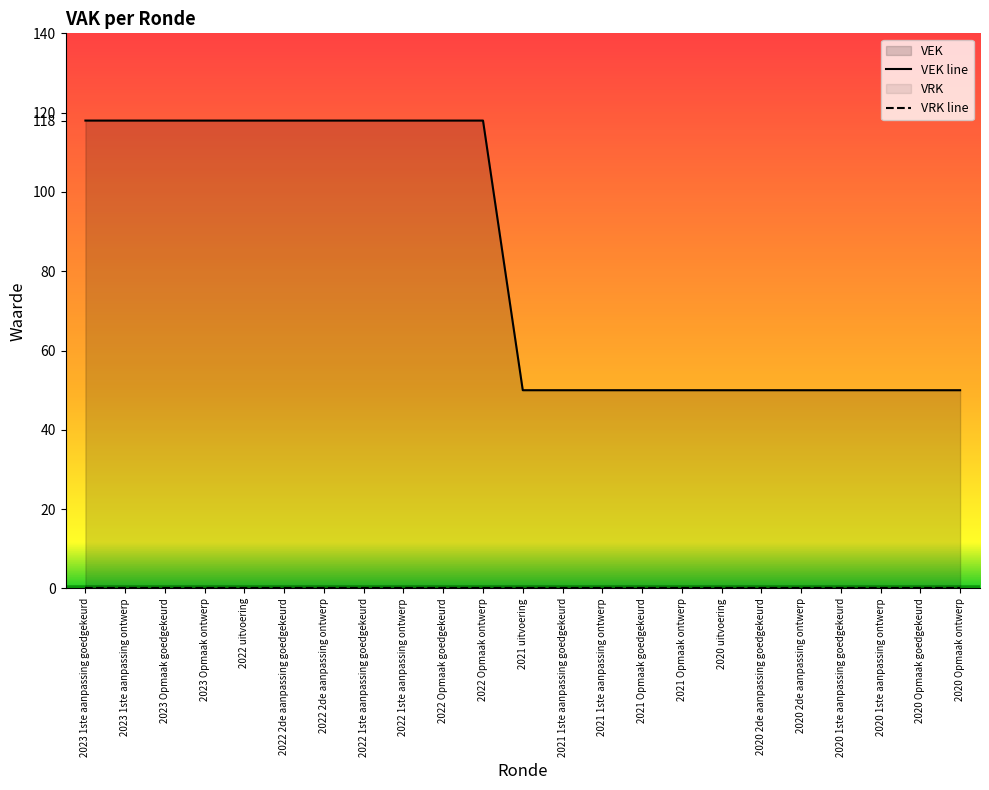

Reading left to right, what are all the values shown in this chart?

2023 1ste aanpassing goedgekeurd=118	2023 1ste aanpassing ontwerp=118	2023 Opmaak goedgekeurd=118	2023 Opmaak ontwerp=118	2022 uitvoering=118	2022 2de aanpassing goedgekeurd=118	2022 2de aanpassing ontwerp=118	2022 1ste aanpassing goedgekeurd=118	2022 1ste aanpassing ontwerp=118	2022 Opmaak goedgekeurd=118	2022 Opmaak ontwerp=118	2021 uitvoering=50	2021 1ste aanpassing goedgekeurd=50	2021 1ste aanpassing ontwerp=50	2021 Opmaak goedgekeurd=50	2021 Opmaak ontwerp=50	2020 uitvoering=50	2020 2de aanpassing goedgekeurd=50	2020 2de aanpassing ontwerp=50	2020 1ste aanpassing goedgekeurd=50	2020 1ste aanpassing ontwerp=50	2020 Opmaak goedgekeurd=50	2020 Opmaak ontwerp=50